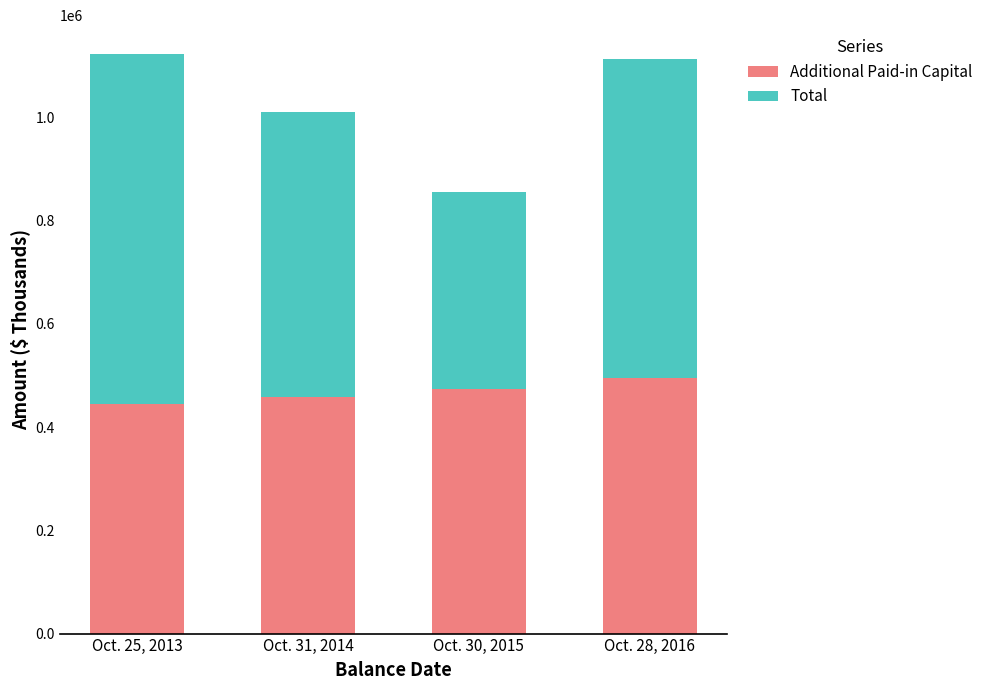

What is the approximate value of Additional Paid-in Capital at Oct. 30, 2015?

474044